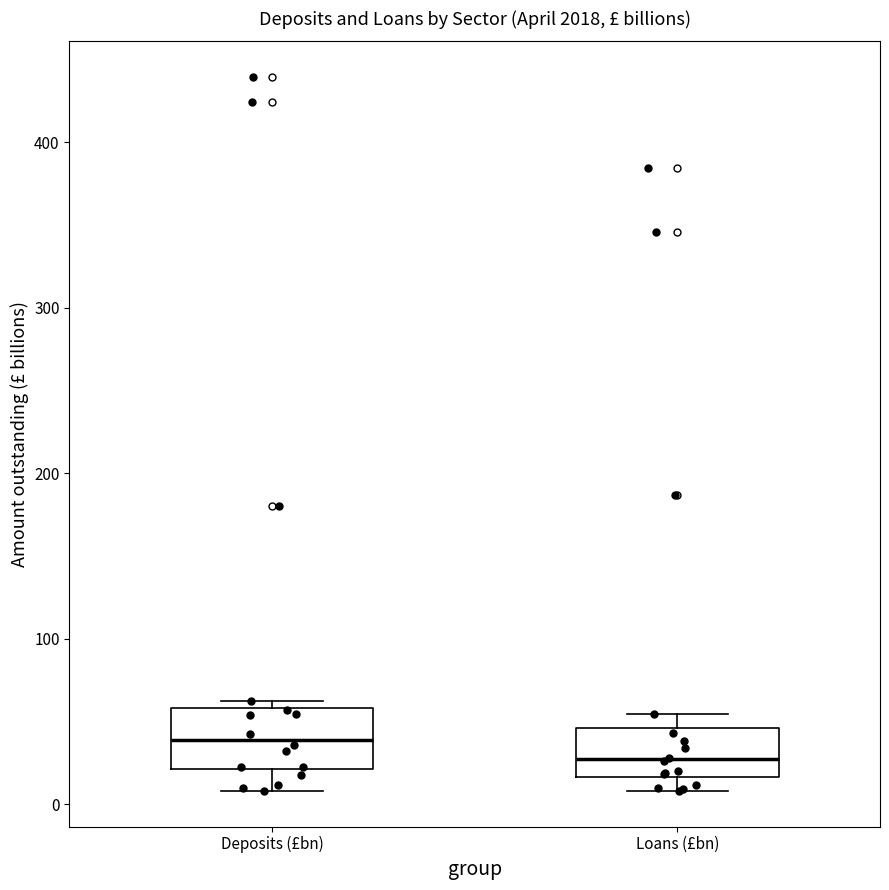

Which box has the highest median line?

Deposits (£bn)